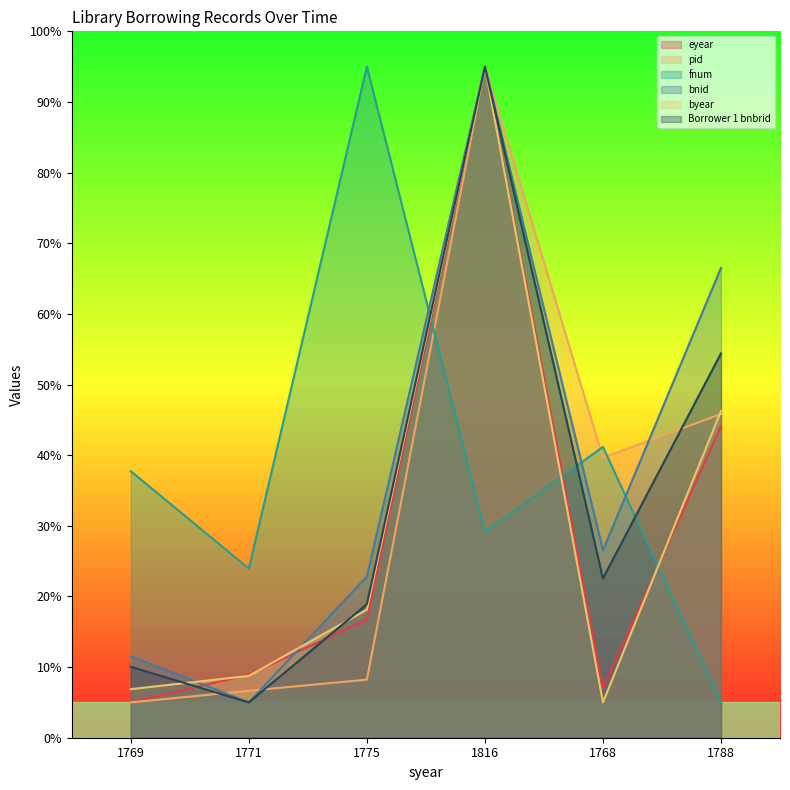

Is the value of byear at 1816 greater than the value of Borrower 1 bnbrid at 1768?

Yes